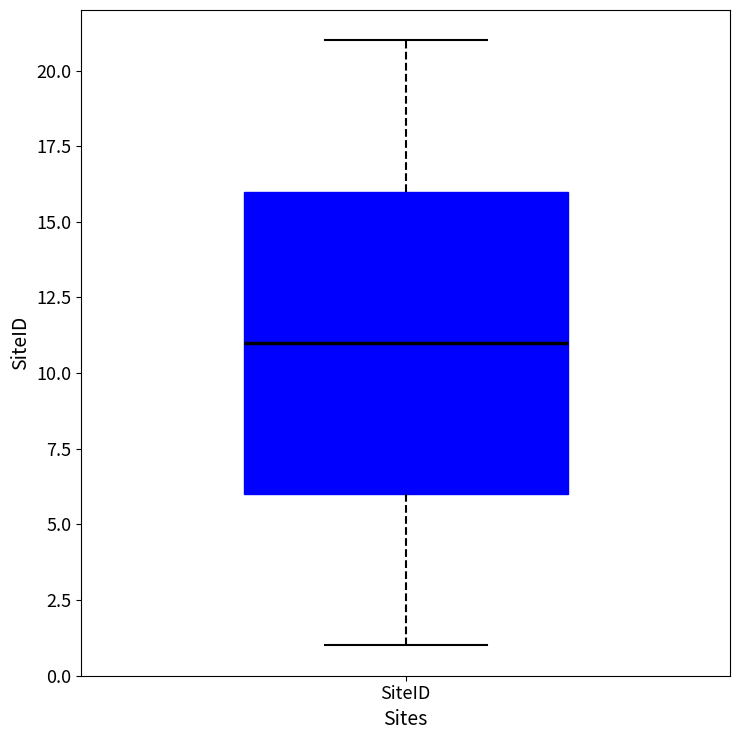

Where is the upper edge of the box for SiteID on the y-axis? The values are not printed on the chart, so give them approximately, as read against the axis.

16